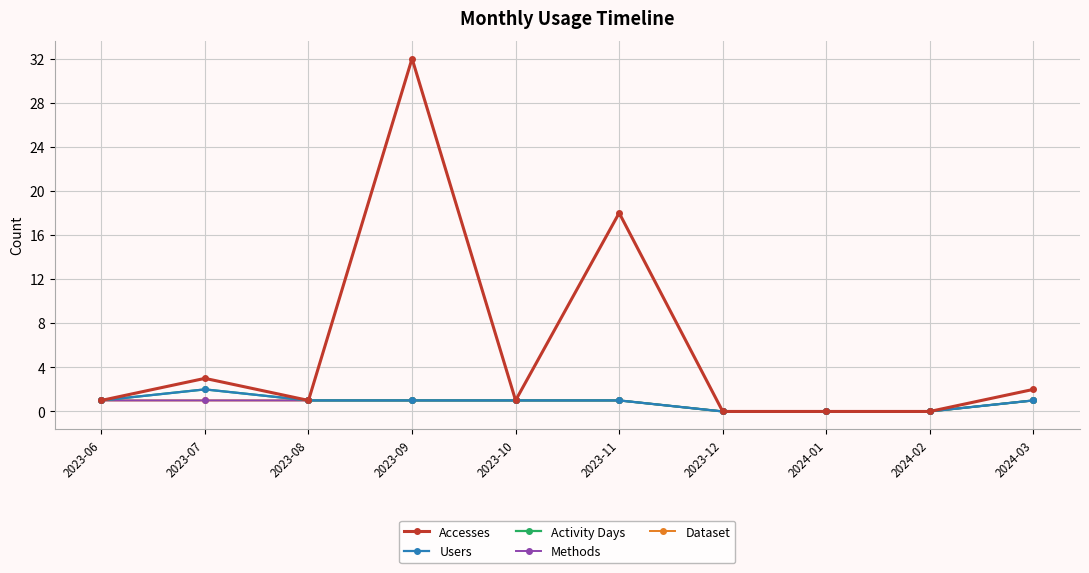

Which series changed the most between 2023-07 and 2024-03?

Accesses